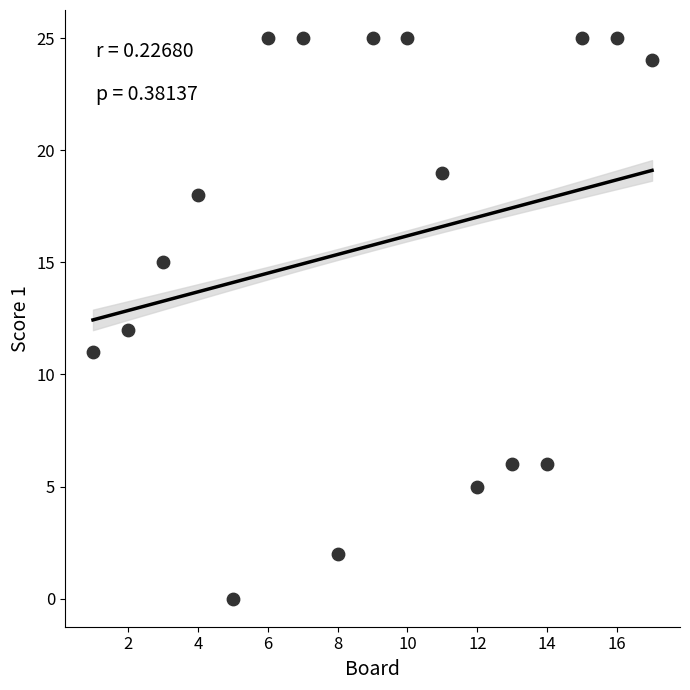

What is the range of Y values (max minus min)?

25